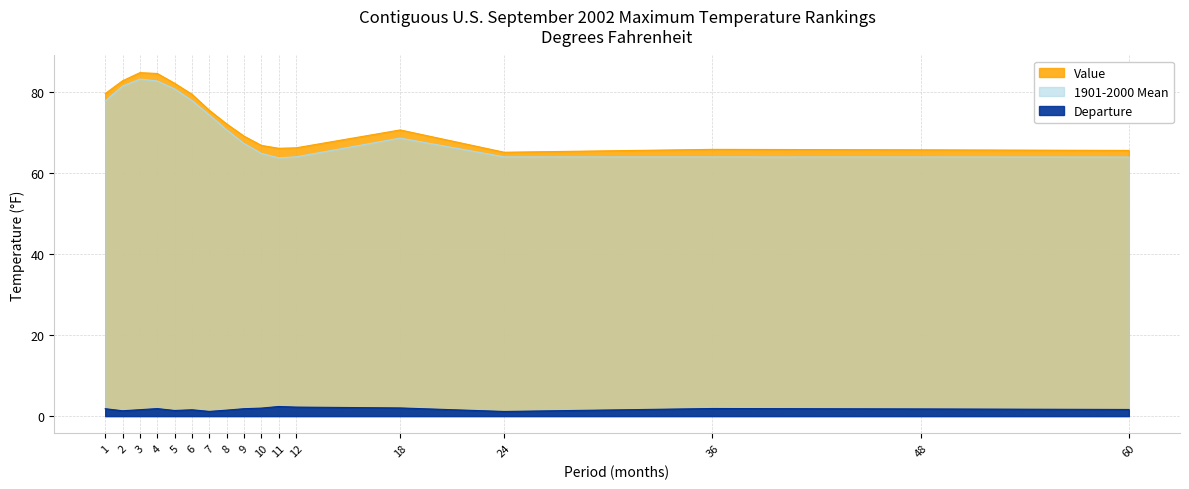

Reading left to right, list all the values displayed in this chart.

Value: 1=79.6	2=82.8	3=84.8	4=84.6	5=82.2	6=79.5	7=75.5	8=72.1	9=69.1	10=66.8	11=66.1	12=66.2	18=70.7	24=65.1	36=65.8	48=65.7	60=65.6
1901-2000 Mean: 1=77.8	2=81.5	3=83.2	4=82.7	5=80.8	6=77.9	7=74.3	8=70.7	9=67.3	10=64.9	11=63.8	12=64.0	18=68.6	24=64.0	36=64.0	48=64.0	60=64.0
Departure: 1=1.8	2=1.3	3=1.6	4=1.9	5=1.4	6=1.6	7=1.1	8=1.5	9=1.8	10=2.0	11=2.4	12=2.2	18=2.0	24=1.1	36=1.9	48=1.8	60=1.6